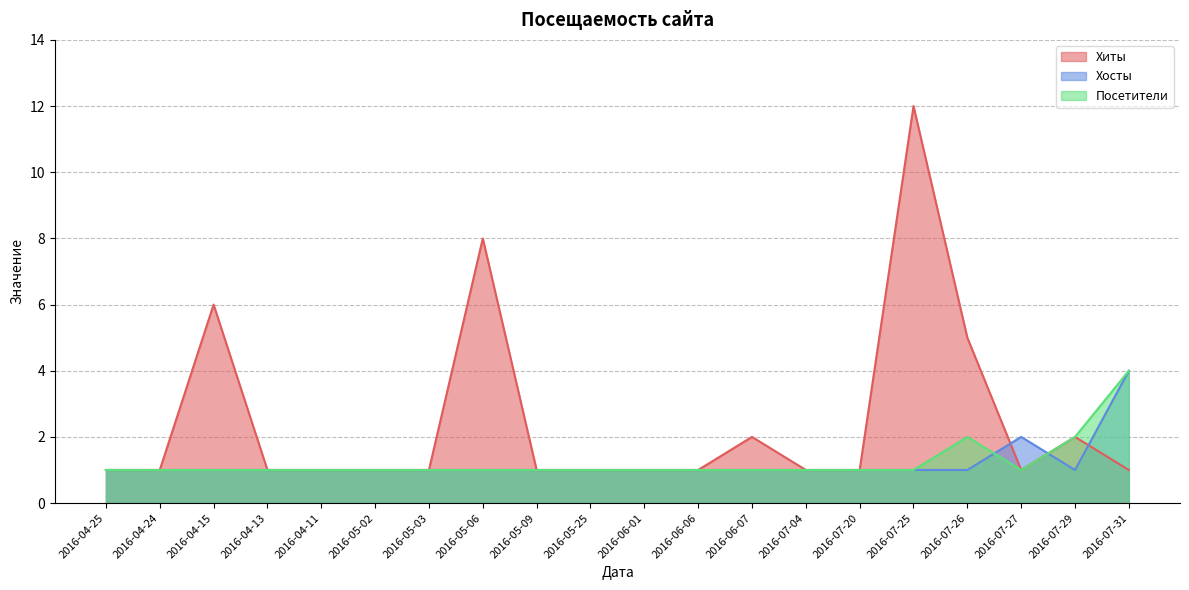

What position from the right is 2016-07-04?

7